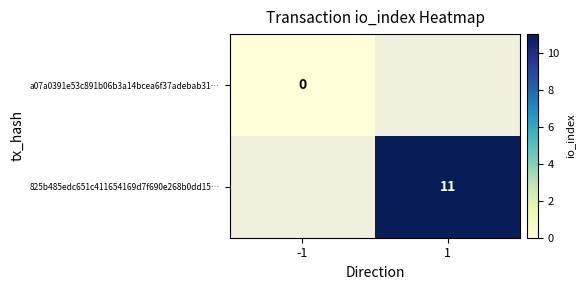

The 825b485edc651c411654169d7f690e268b0dd15… series shows 11 at 1. True or false?

True